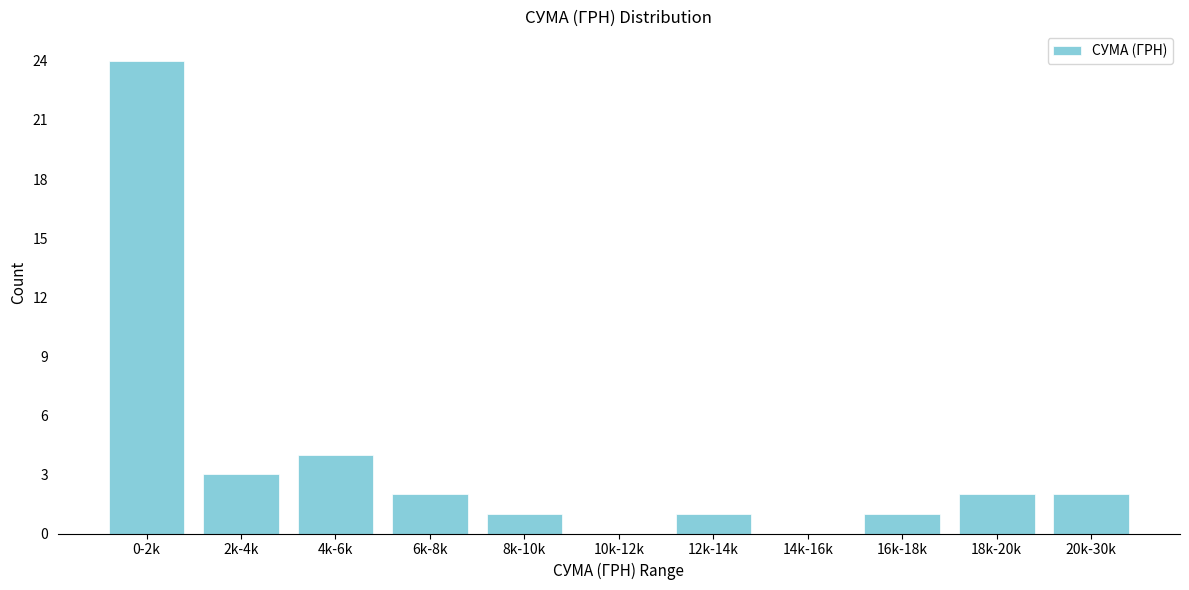

Reading left to right, list all the values displayed in this chart.

0-2k=24	2k-4k=3	4k-6k=4	6k-8k=2	8k-10k=1	10k-12k=0	12k-14k=1	14k-16k=0	16k-18k=1	18k-20k=2	20k-30k=2